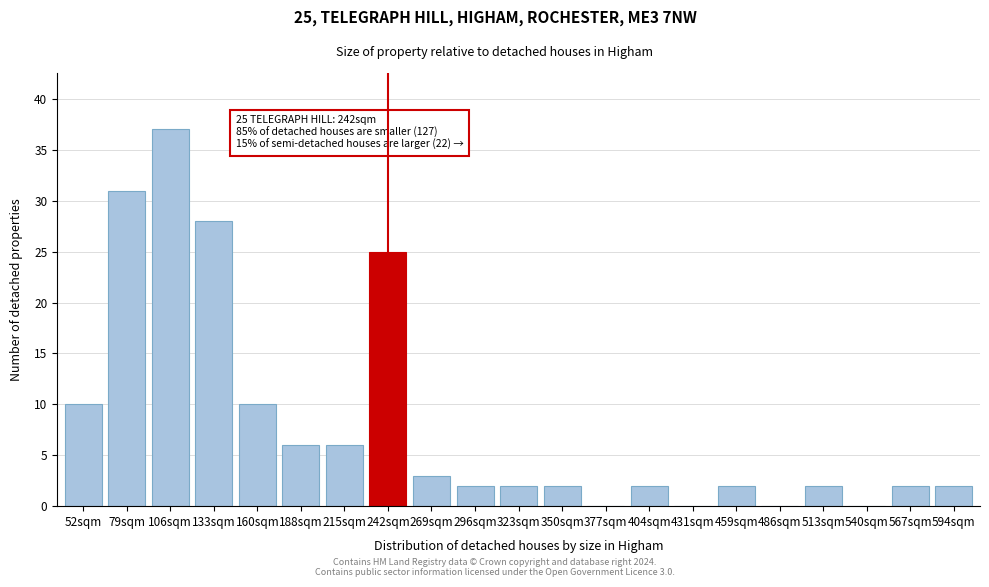

Reading right to left, transcribe all the data shown in this chart.

594sqm=2	567sqm=2	540sqm=0	513sqm=2	486sqm=0	459sqm=2	431sqm=0	404sqm=2	377sqm=0	350sqm=2	323sqm=2	296sqm=2	269sqm=3	242sqm=25	215sqm=6	188sqm=6	160sqm=10	133sqm=28	106sqm=37	79sqm=31	52sqm=10